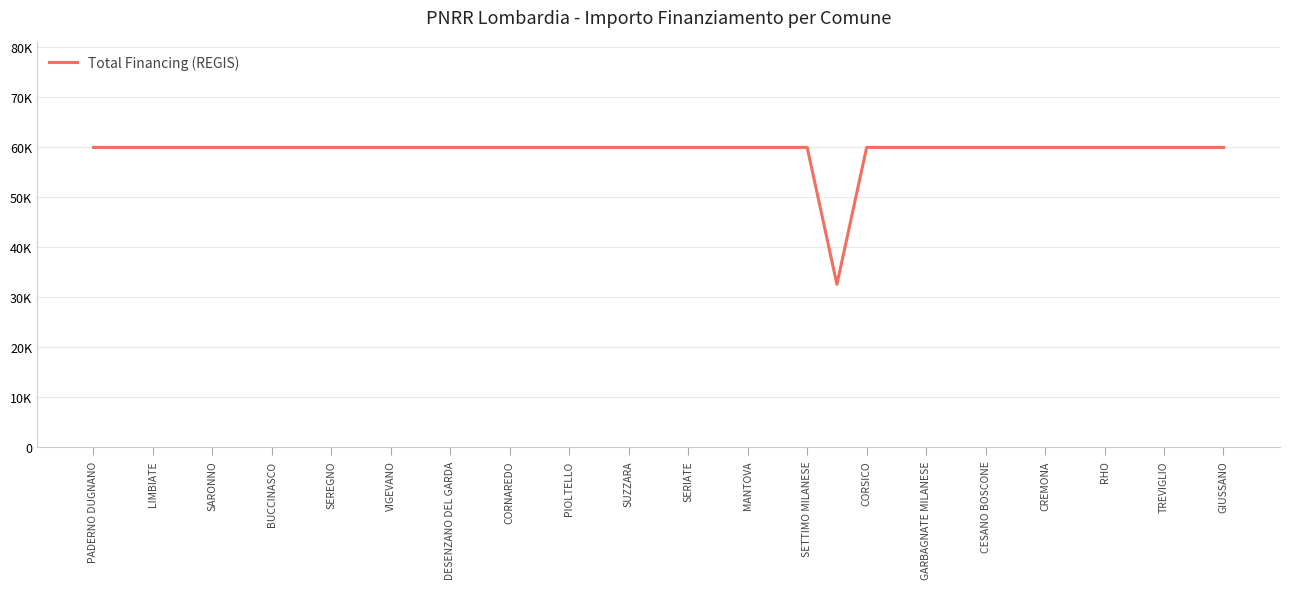

Which category has the highest value across all series?

PADERNO DUGNANO